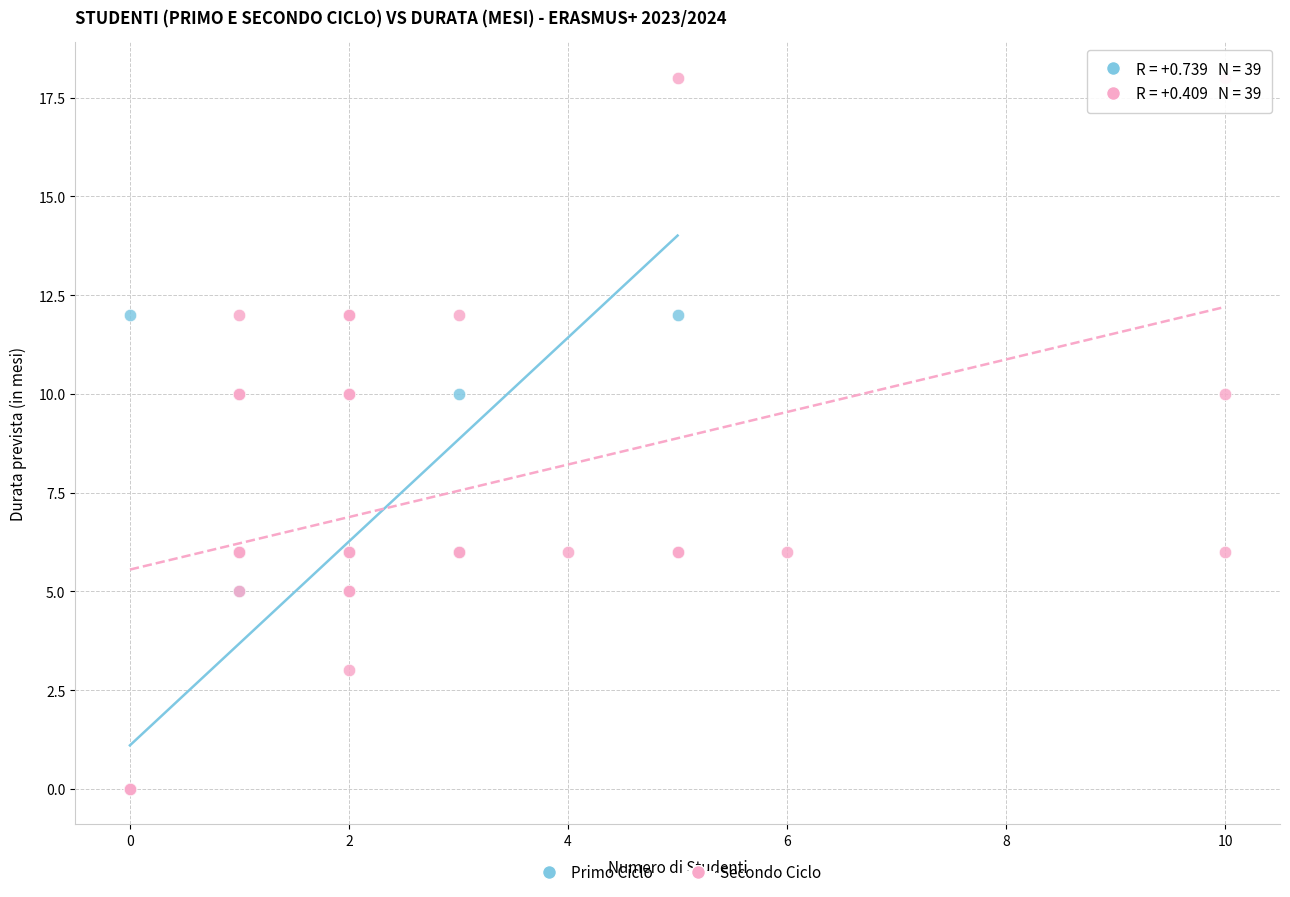

Which series has the largest Y range (max minus min)?

Secondo Ciclo